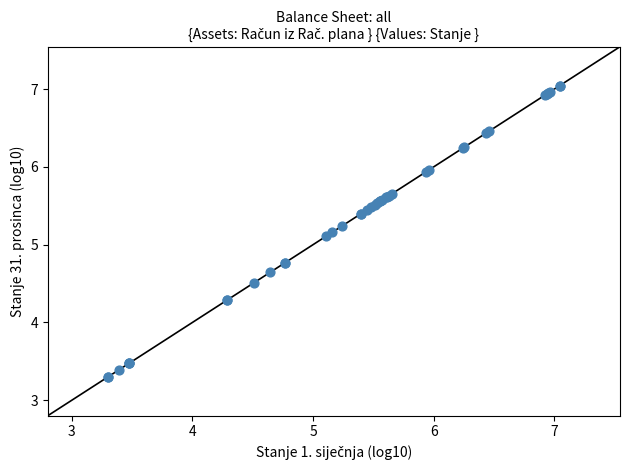

What Y value in the scatter plot is closest to 5?

5.1